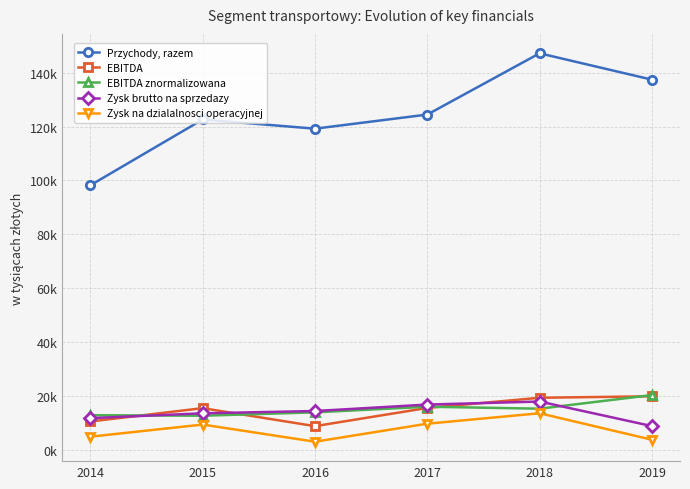

What is the sum of the Przychody, razem values at 2015 and 2014?

220843